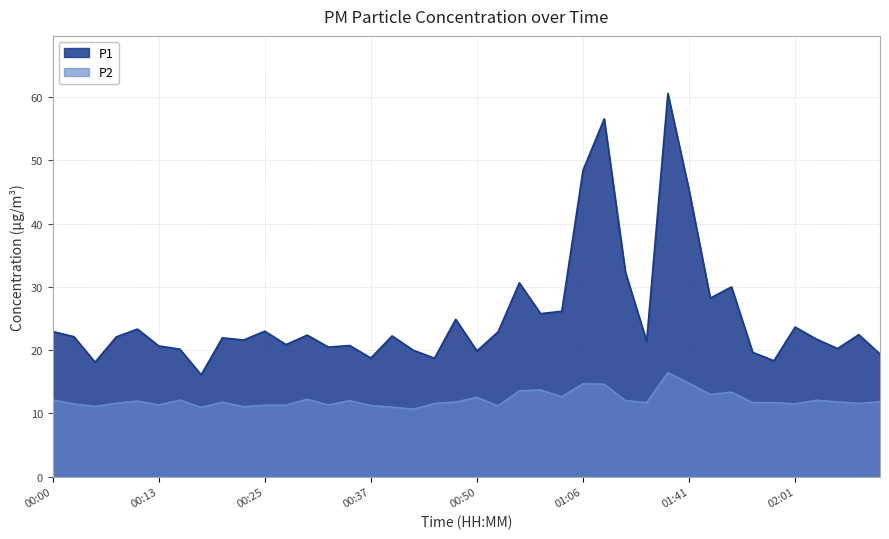

Reading left to right, list all the values displayed in this chart.

P1: 22.9	22.1	18.1	22.1	23.3	20.7	20.1	16.1	21.9	21.6	23.0	20.9	22.4	20.5	20.7	18.8	22.2	20.0	18.7	24.9	19.9	22.9	30.6	25.8	26.1	48.5	56.6	32.3	21.4	60.6	45.3	28.2	30.0	19.6	18.3	23.6	21.8	20.2	22.4	19.4
P2: 12.1	11.5	11.1	11.6	11.9	11.3	12.1	10.9	11.8	11.1	11.3	11.3	12.2	11.3	12.0	11.2	11.0	10.7	11.6	11.8	12.5	11.2	13.6	13.7	12.6	14.7	14.6	12.0	11.7	16.4	14.8	13.0	13.3	11.7	11.7	11.5	12.1	11.8	11.6	11.8